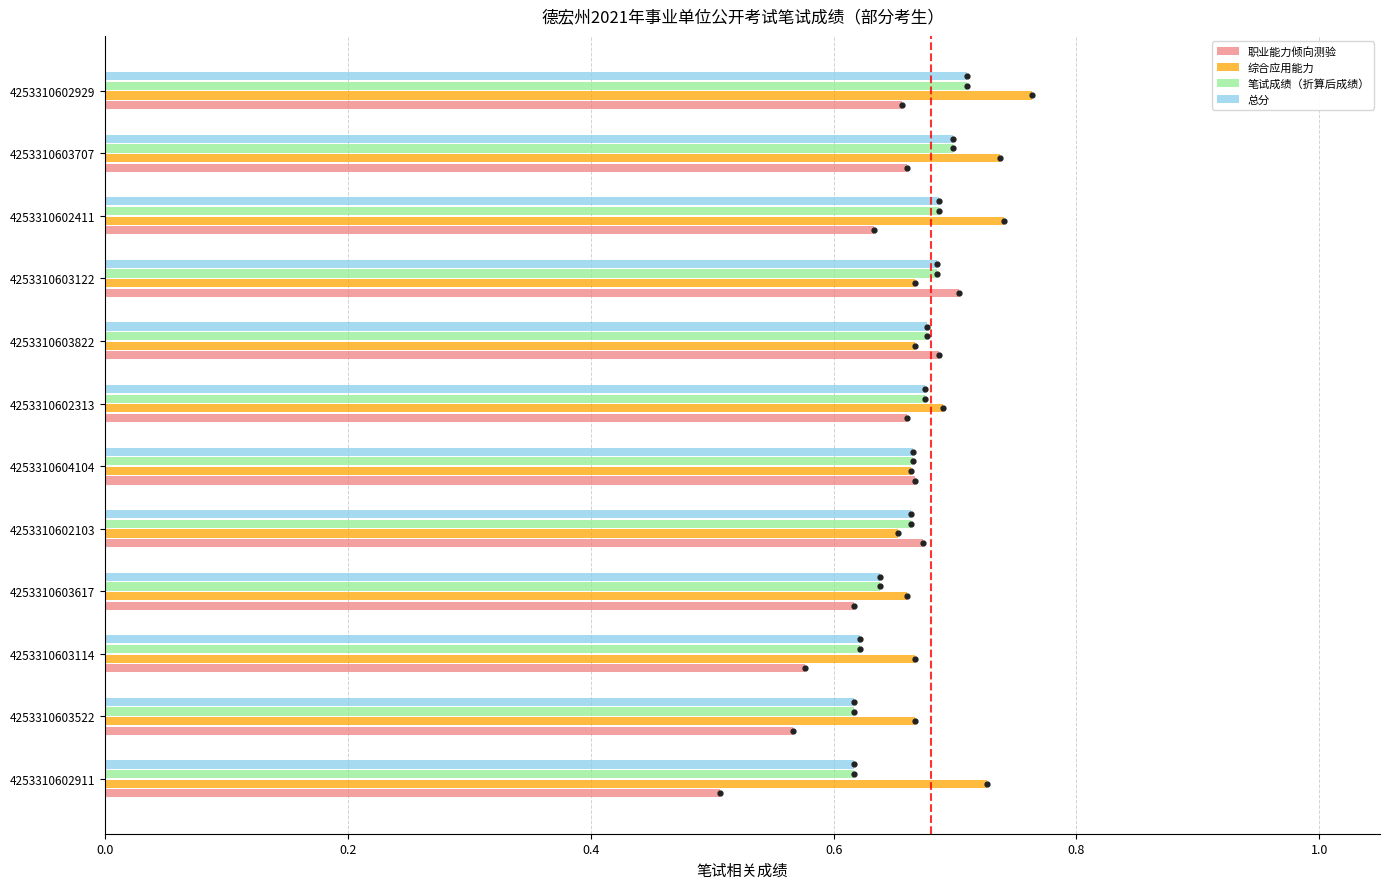

True or false: 笔试成绩（折算后成绩） has a value of 0.7 at 4253310604104.

True